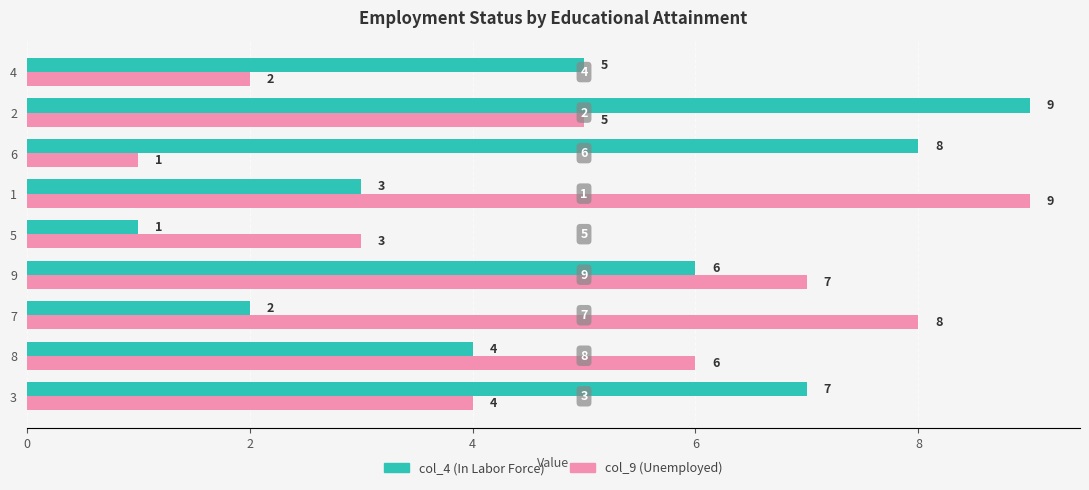

What is the total value across all series at 4?

7